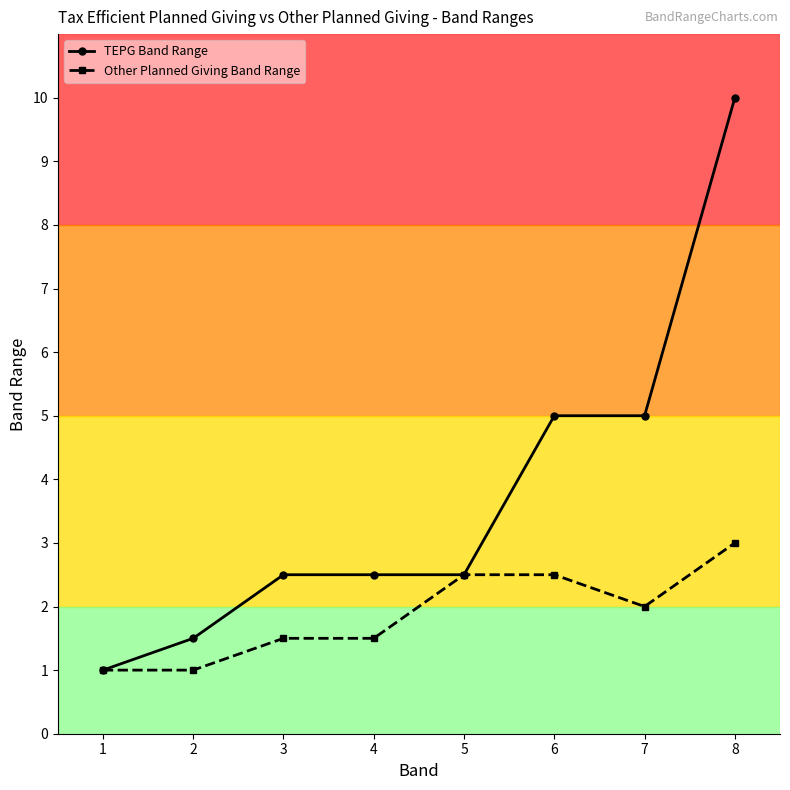

Read the Other Planned Giving Band Range value at 1.

1.0